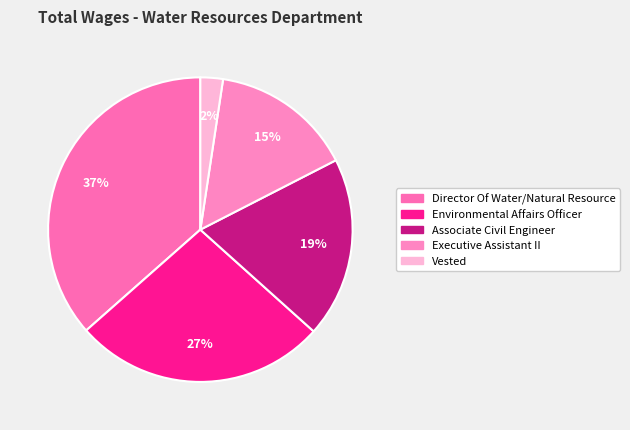

Does any single category account for the majority?

No